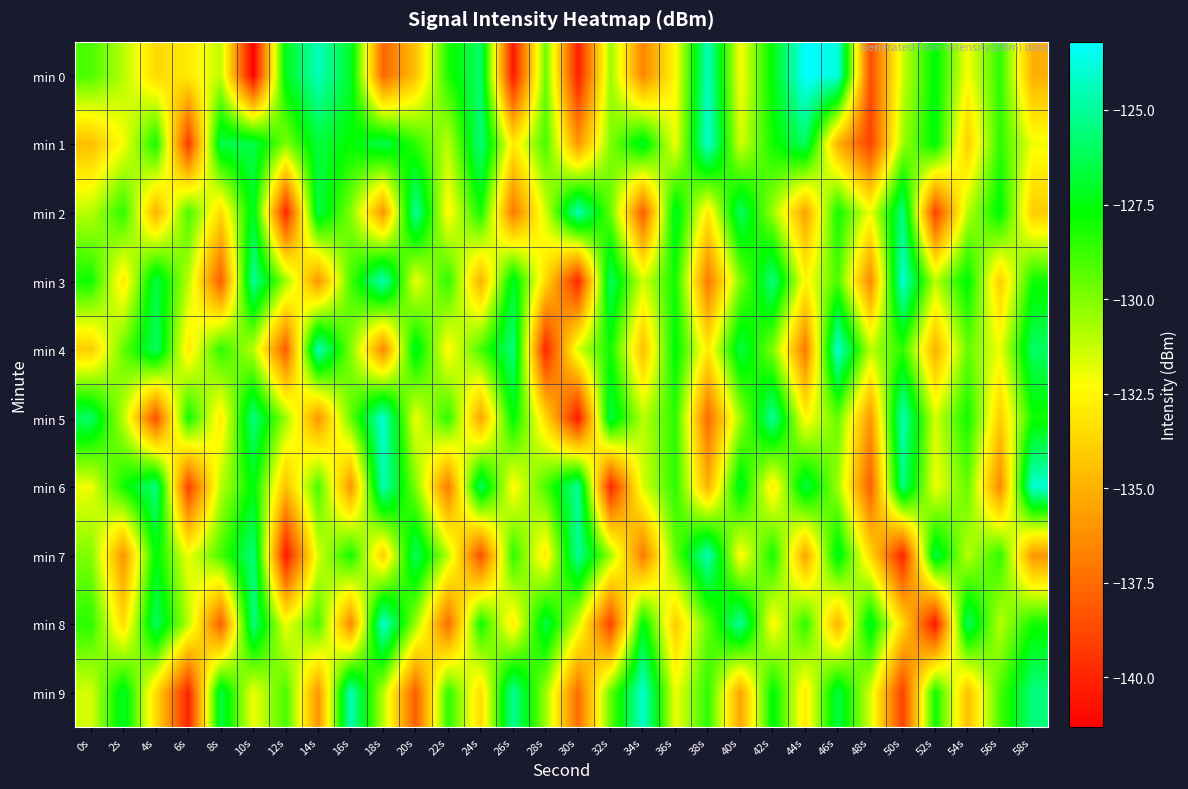

Which series has the largest range (max minus min)?

min 0